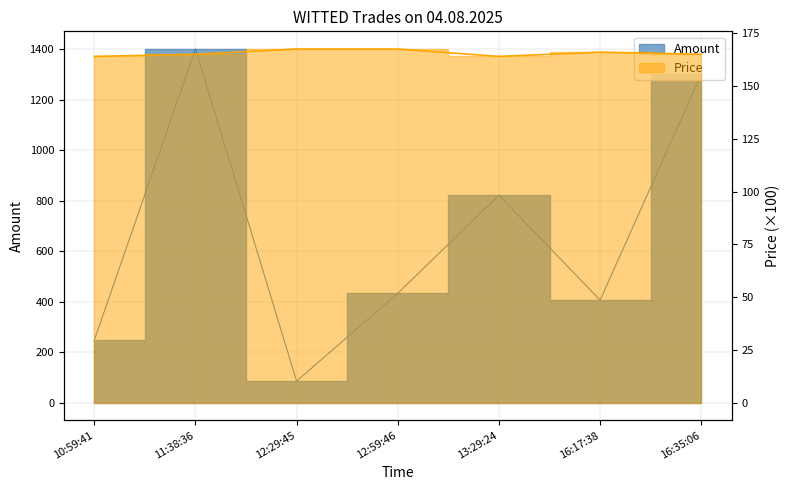

What is the difference between the Amount values at 12:29:45 and 12:59:46?

348.0